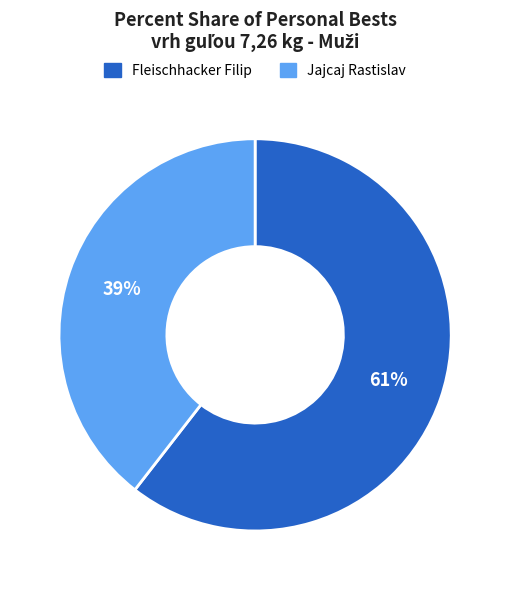

The Jajcaj Rastislav slice represents 39% of the pie. True or false?

True